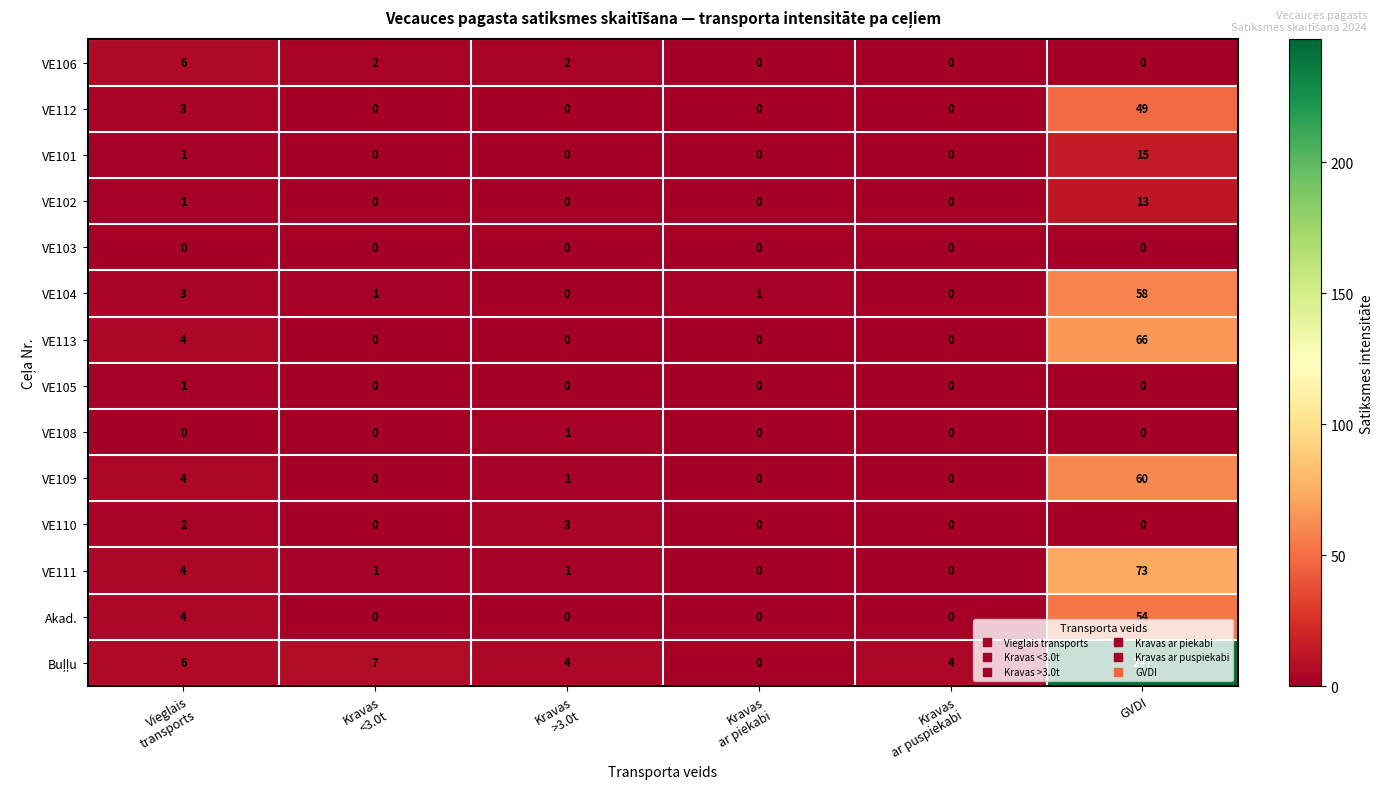

What is the sum of all VE111 values?

79